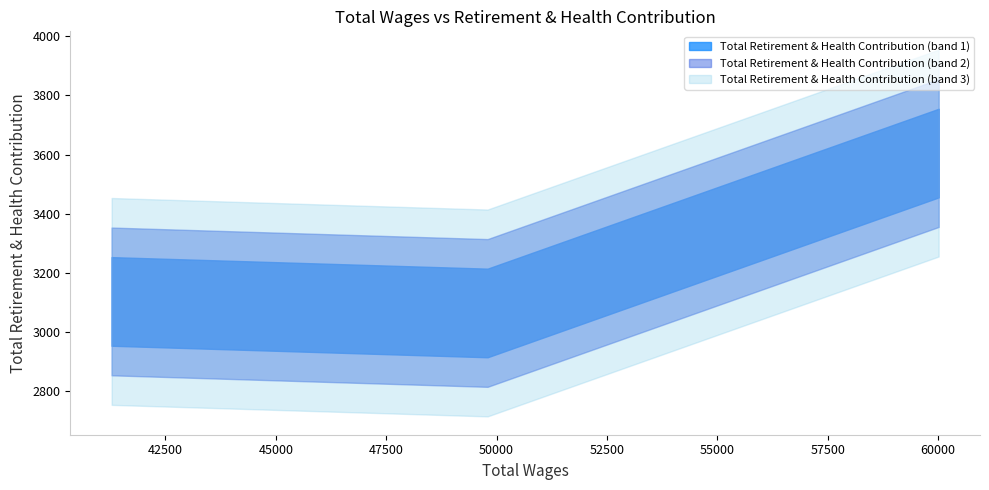

List the labels in order of value, largest first.

60011.0, 41283.0, 49797.0